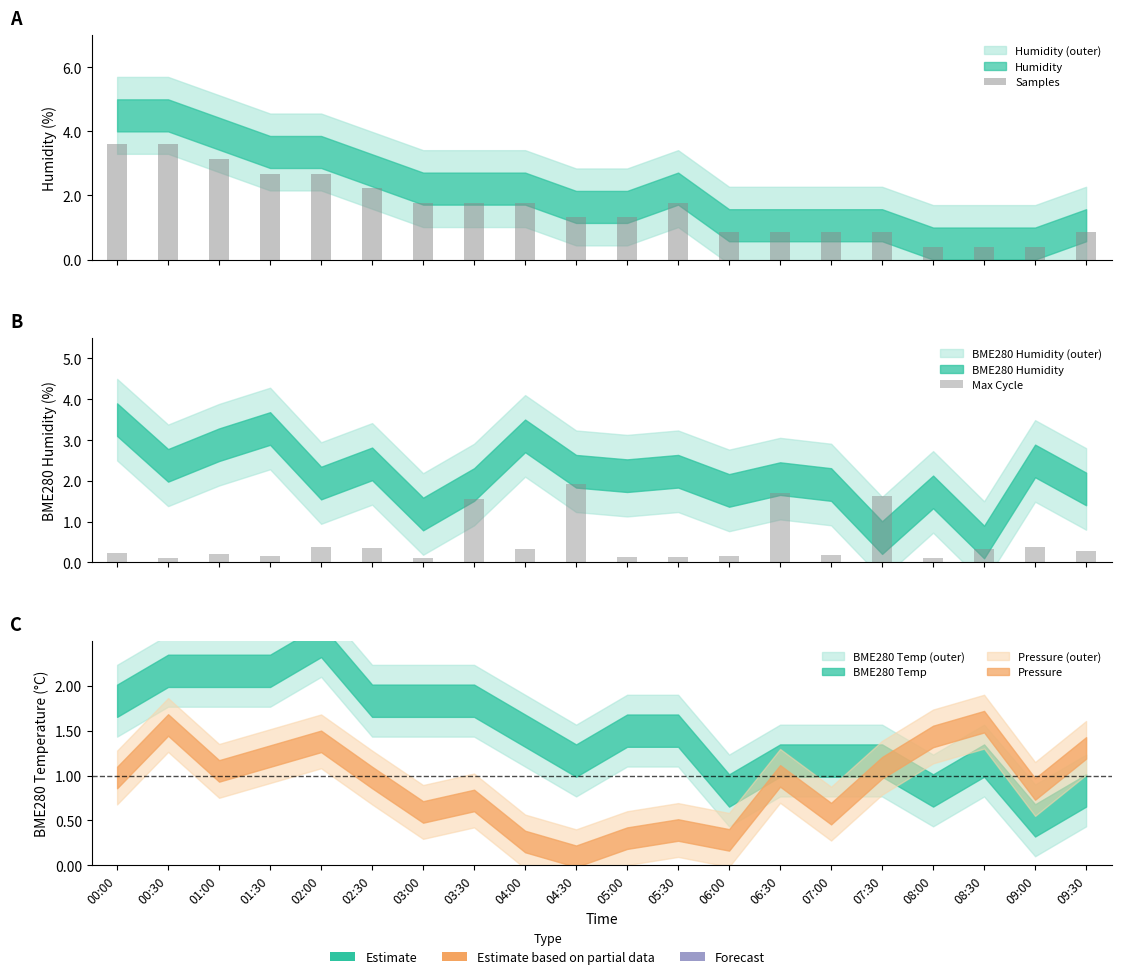

What is the difference between the highest and lowest values at 01:00?

2.9